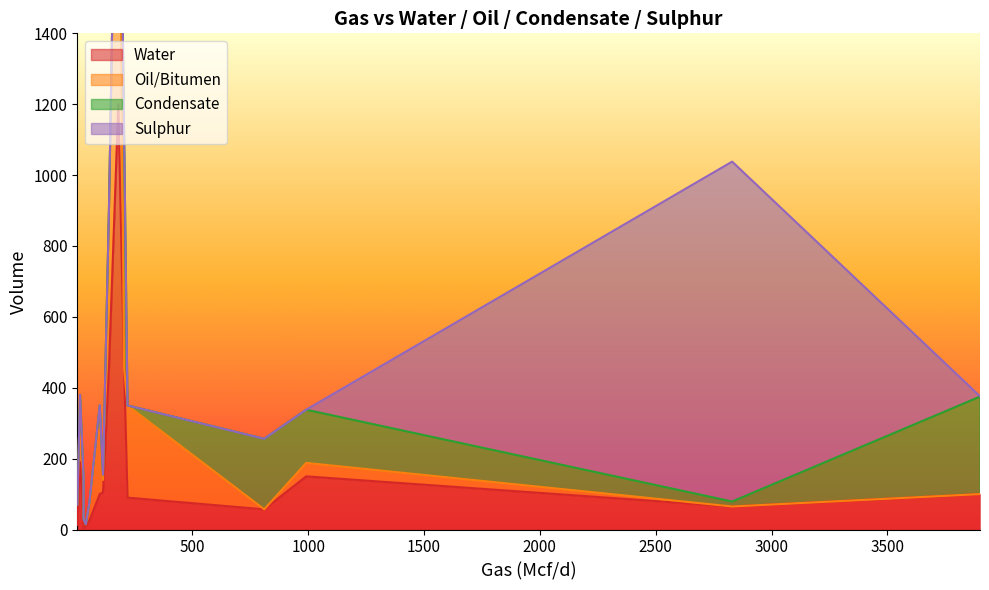

Is it true that Water equals 100 at 100?

True